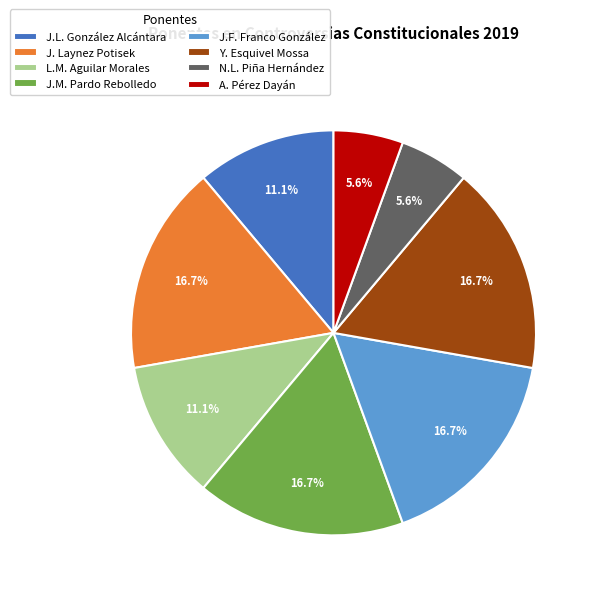

Does any single category account for the majority?

No